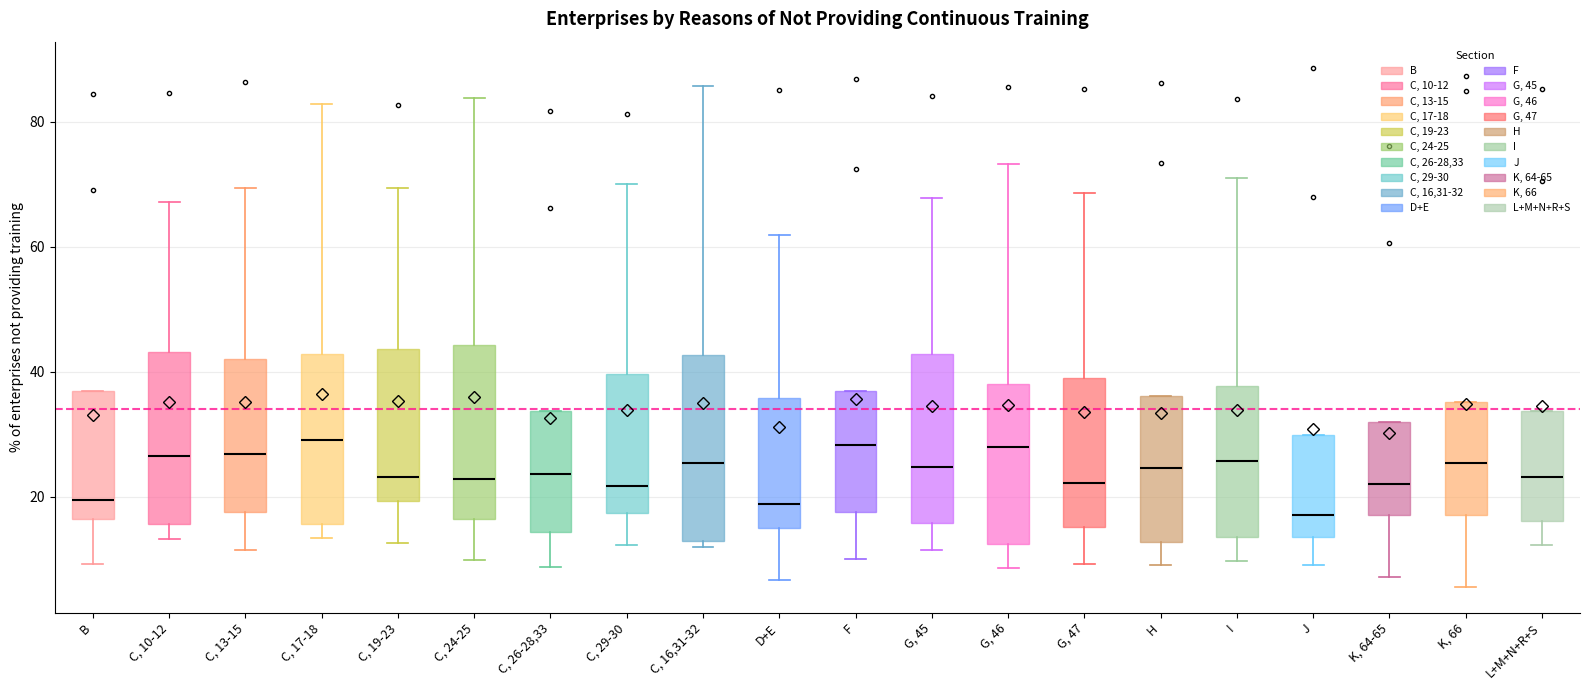

Where does the lower whisker of the box for C, 10-12 end on the y-axis? The values are not printed on the chart, so give them approximately, as read against the axis.

14